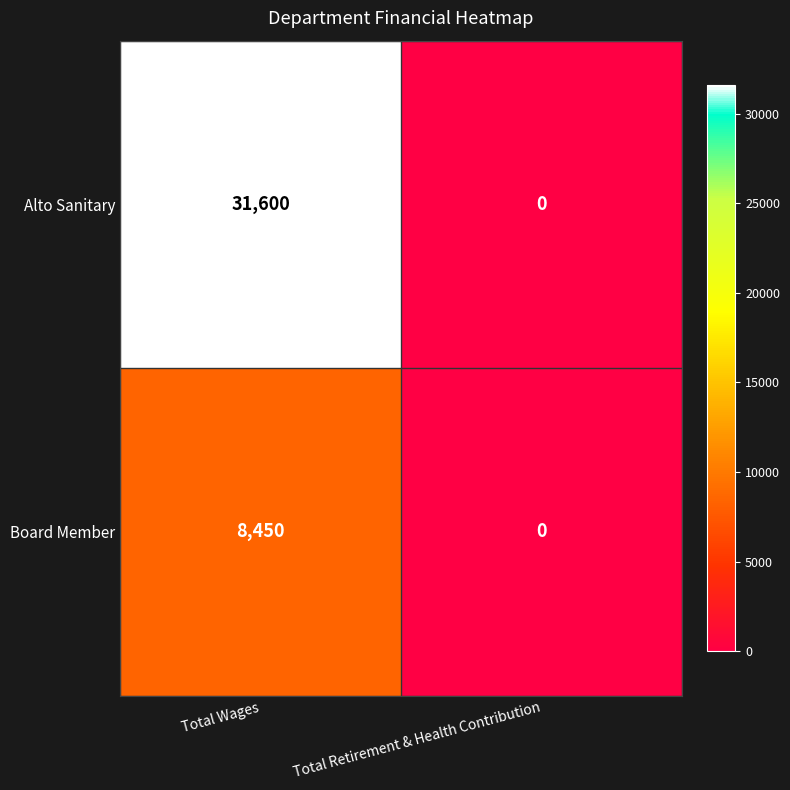

Reading left to right, extract all data points from this chart.

Alto Sanitary: 31600	0
Board Member: 8450	0